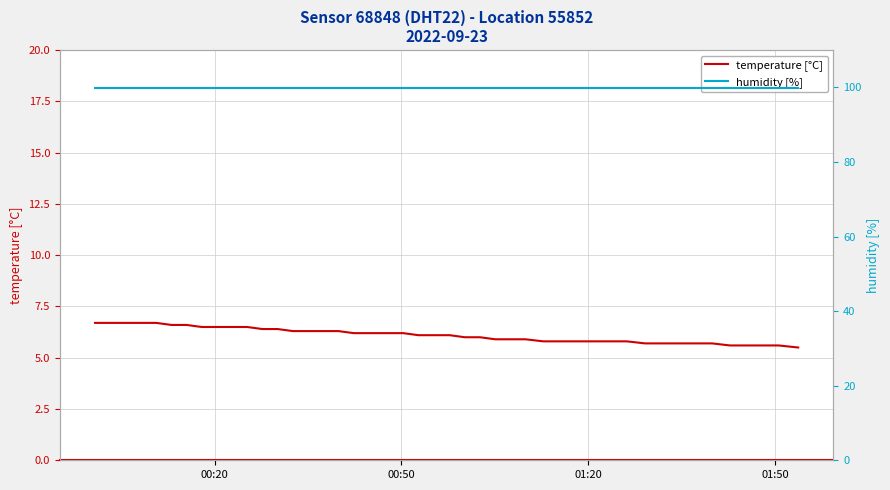

List the series in order of their overall mean, highest first.

humidity [%], temperature [°C]